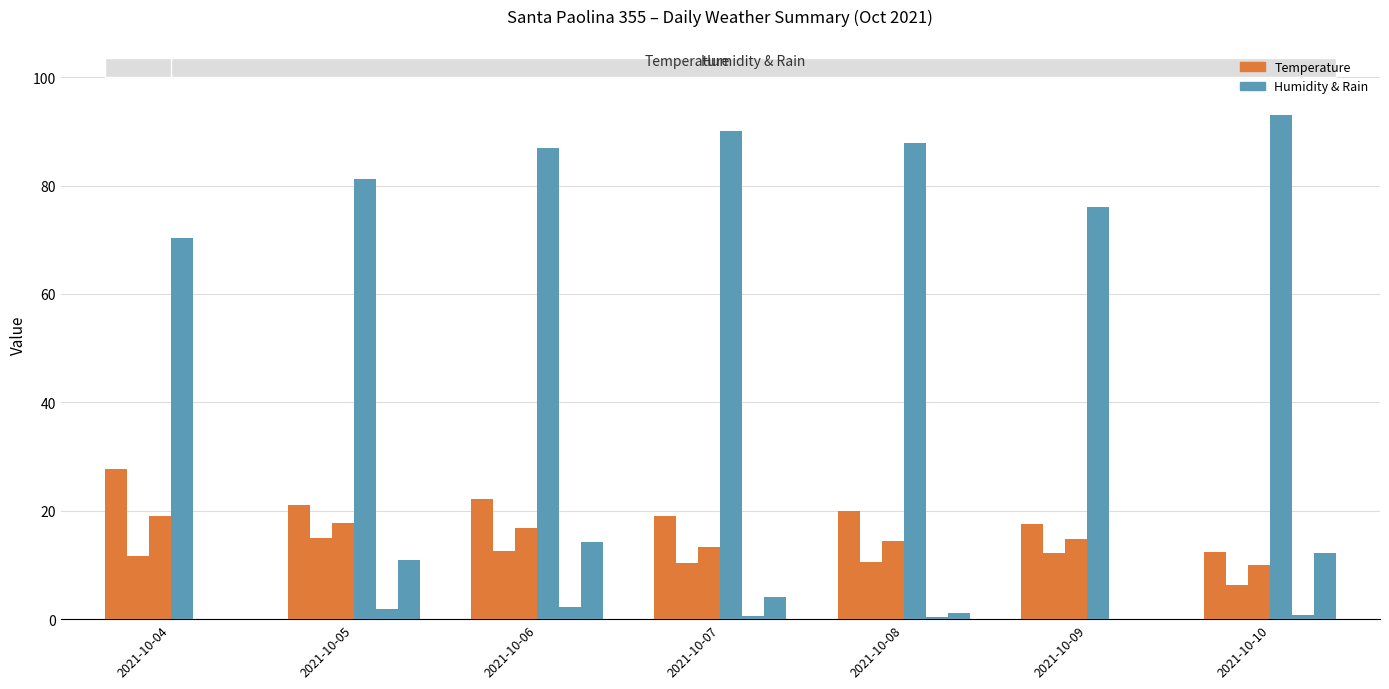

True or false: Temp Max (°C) has a value of 29.2 at 2021-10-05.

False